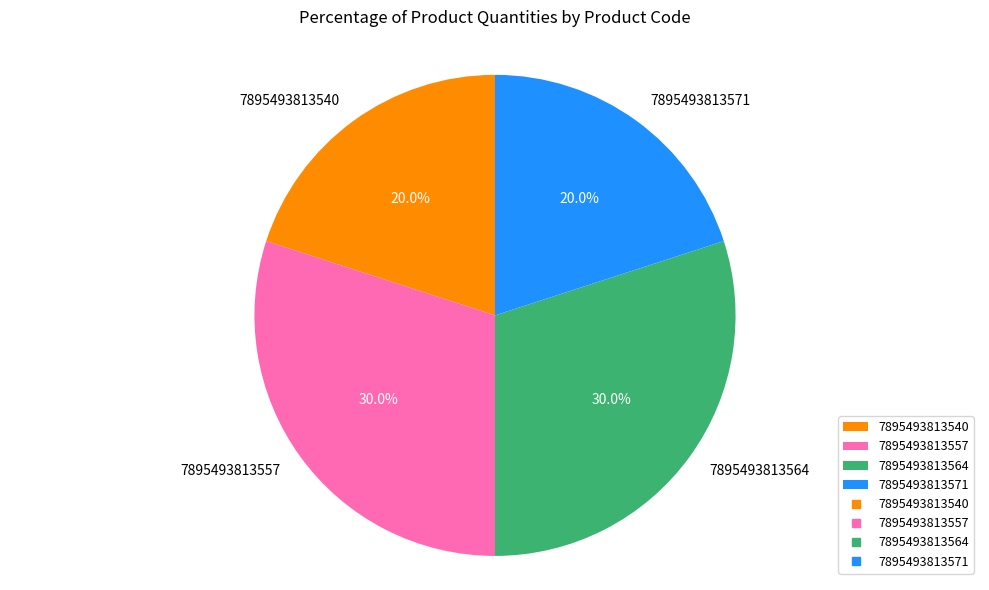

To the nearest percent, what is the difference between the 7895493813571 and 7895493813564 slice percentages?

10%